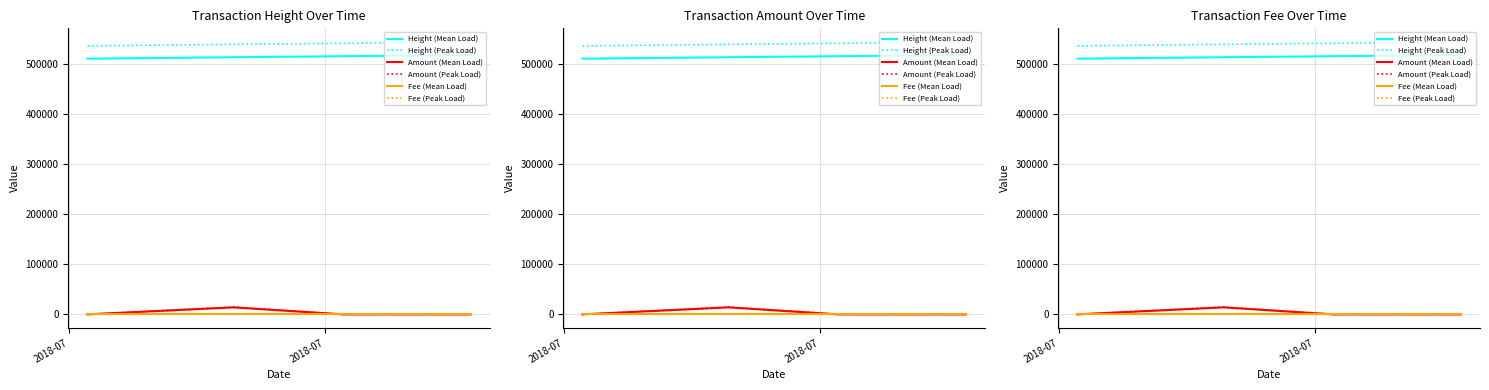

Does the chart have visible grid lines?

Yes